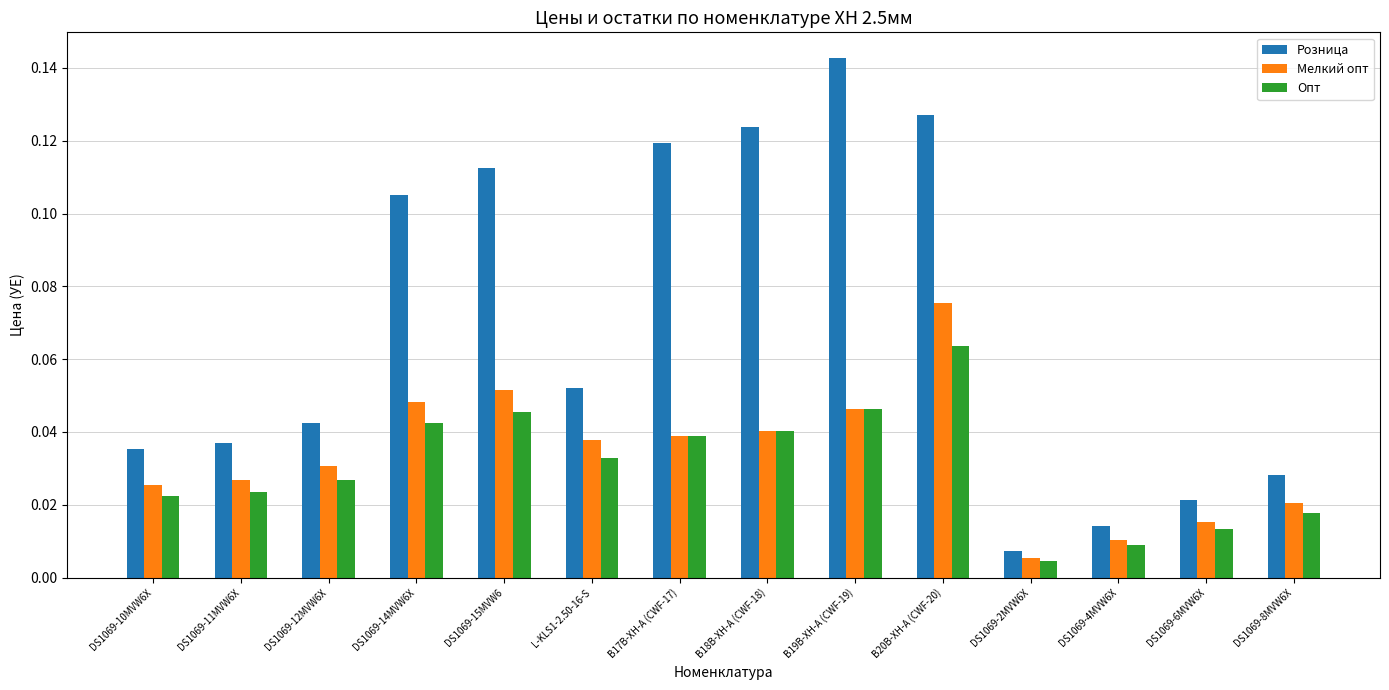

What are all the series names shown in the legend?

Розница, Мелкий опт, Опт